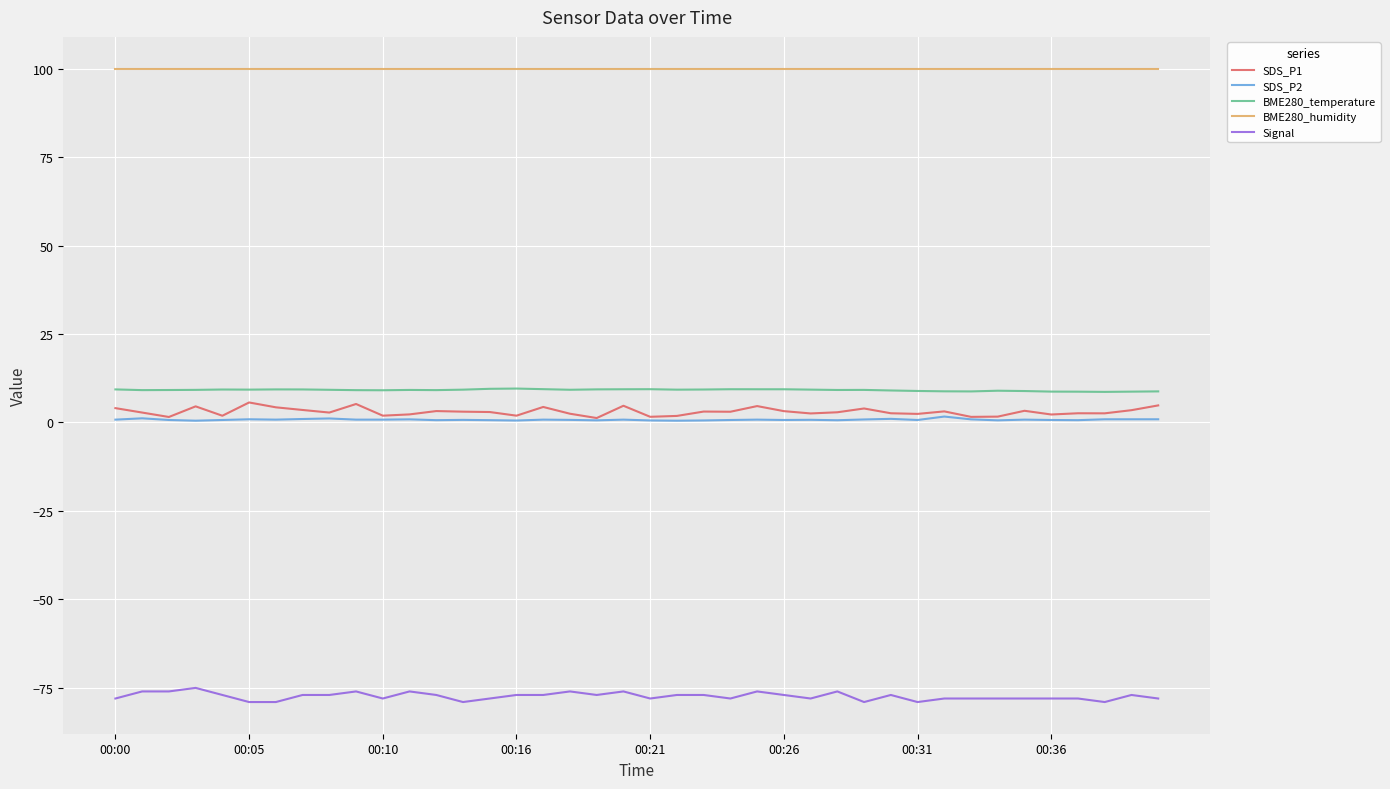

What is the minimum value for BME280_temperature?

8.6